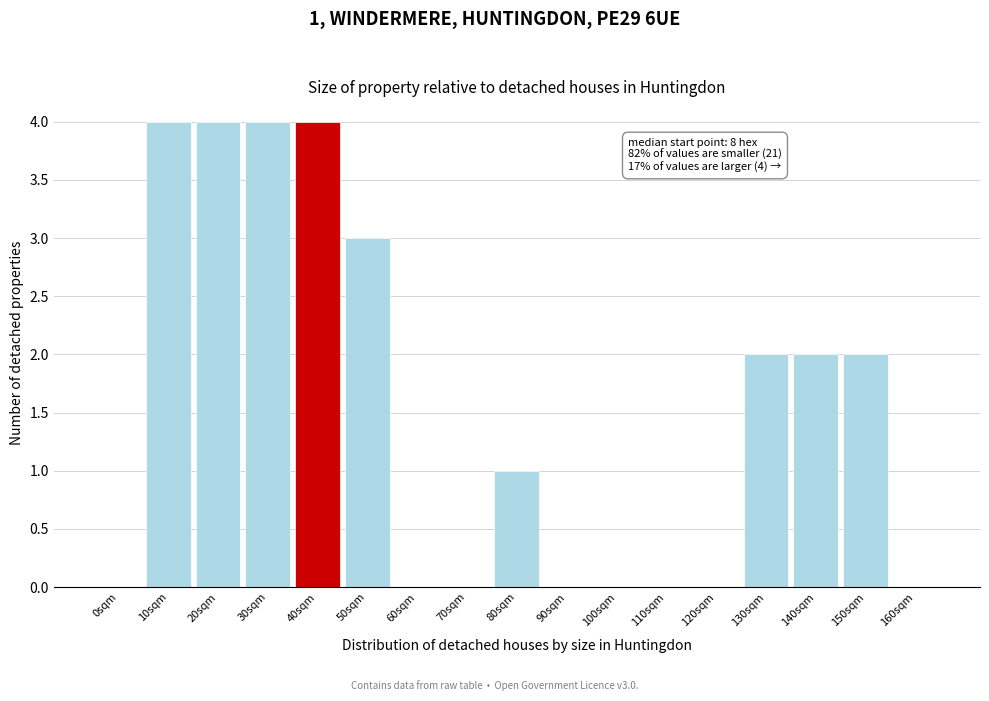

Reading left to right, transcribe all the data shown in this chart.

0sqm=0	10sqm=4	20sqm=4	30sqm=4	40sqm=4	50sqm=3	60sqm=0	70sqm=0	80sqm=1	90sqm=0	100sqm=0	110sqm=0	120sqm=0	130sqm=2	140sqm=2	150sqm=2	160sqm=0